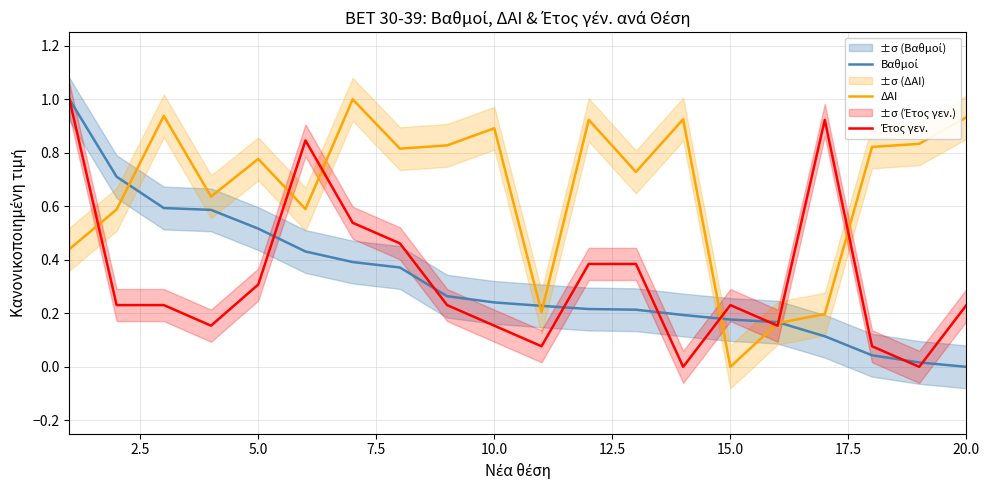

In ΔΑΙ, how many points are higher than both neighbors (excluding endpoints)?

6